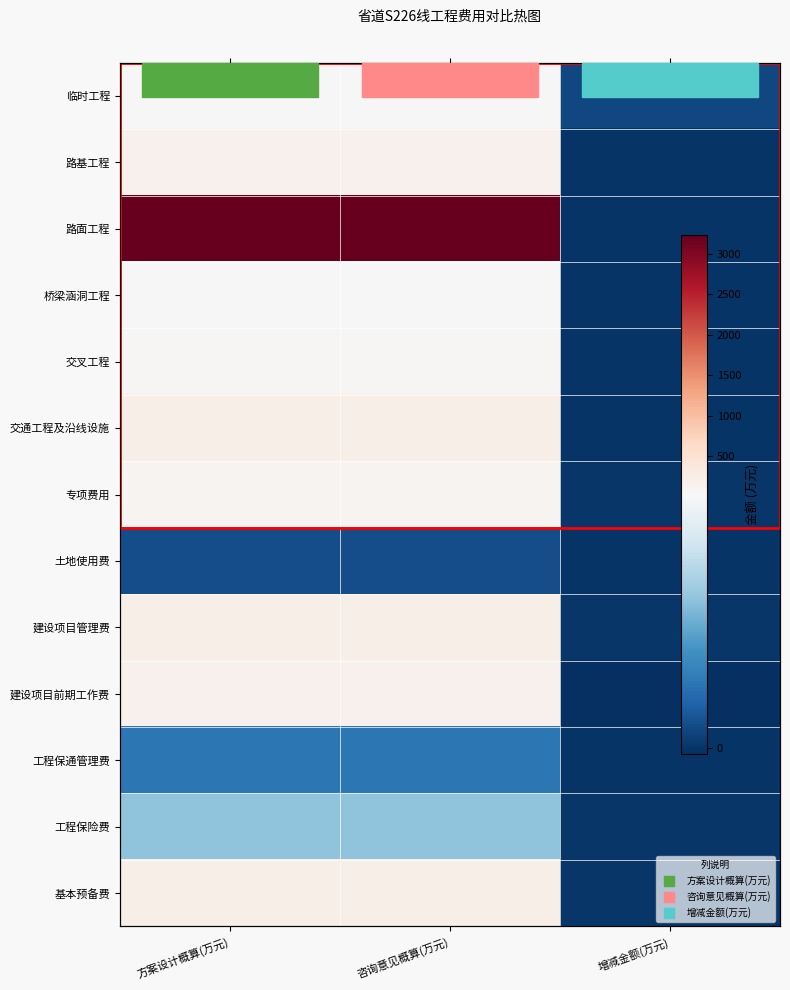

At 方案设计概算(万元), list the series in order from largest to smallest.

路面工程, 交通工程及沿线设施, 基本预备费, 建设项目管理费, 建设项目前期工作费, 路基工程, 专项费用, 交叉工程, 桥梁涵洞工程, 临时工程, 工程保险费, 工程保通管理费, 土地使用费